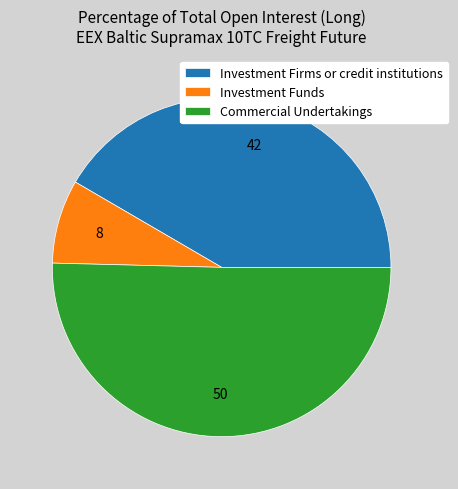

How many slices are in this pie chart?

3